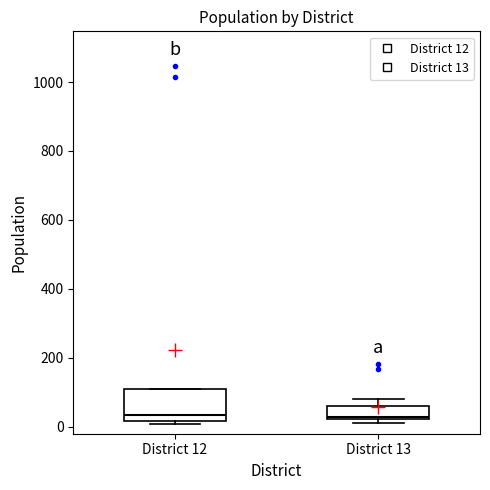

Reading left to right, read every box against the y-axis: the position of its median line, the range the box covers, and the ends of its whiskers. The values are not printed on the chart, so give them approximately, as read against the axis.

District 12: median 40, box 20 to 100, whiskers 0 to 120
District 13: median 20, box 20 to 60, whiskers 20 (just below the box's lower edge) to 80